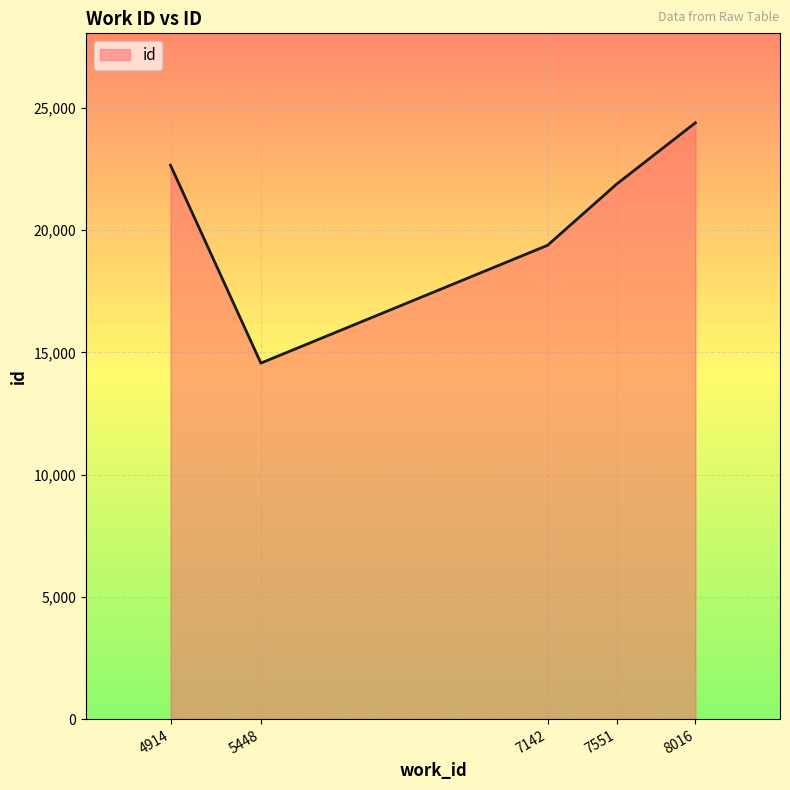

Approximately how many times larger is the value at 4914 compared to 7142?

1.2